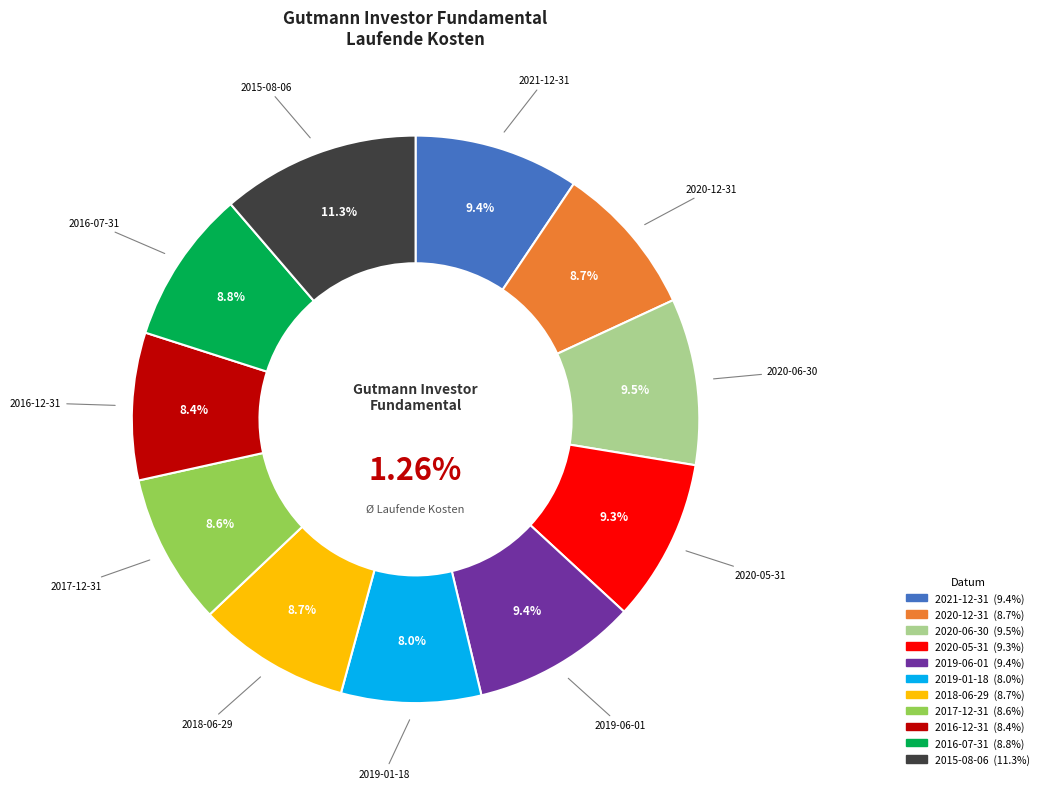

True or false: 2021-12-31 accounts for 9% of the total.

True